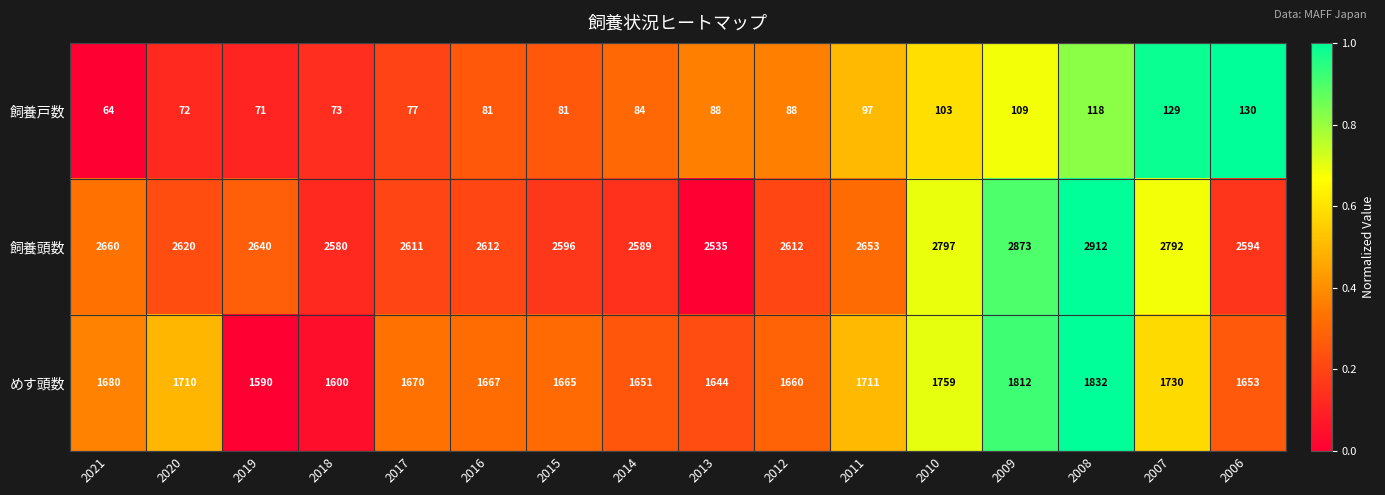

Count the number of categories in the chart.

16